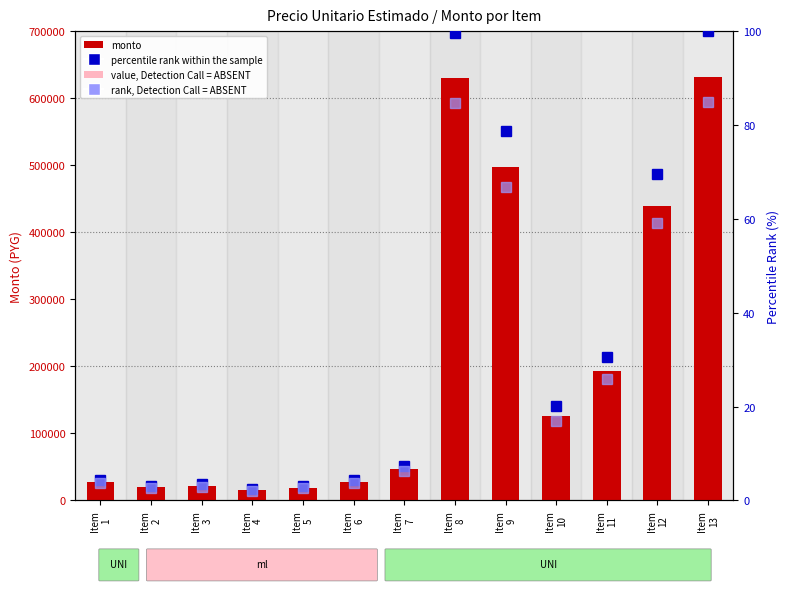

Where does the value, Detection Call = ABSENT series first go above 6961?

Item
7